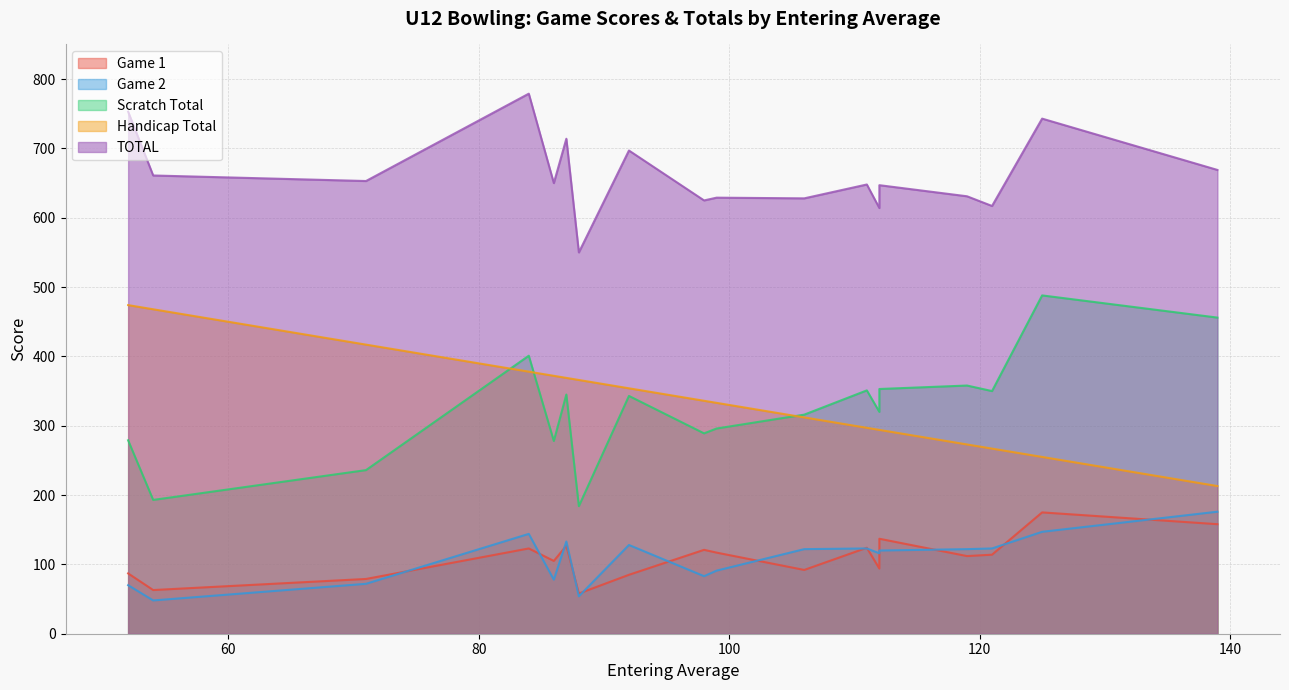

What is the average value of the Scratch Total series?

324